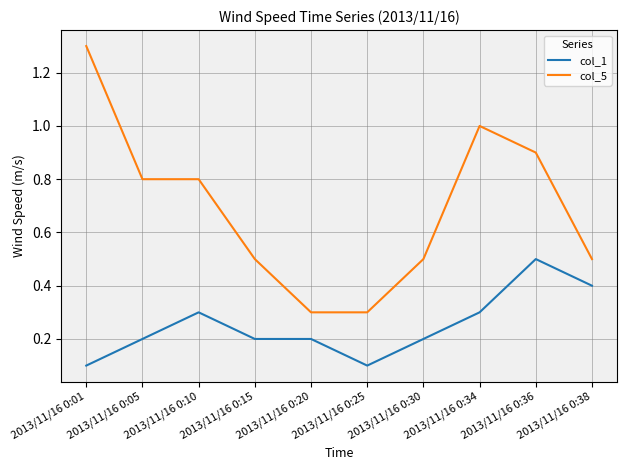

At which category does the chart reach its peak across all series?

2013/11/16 0:01